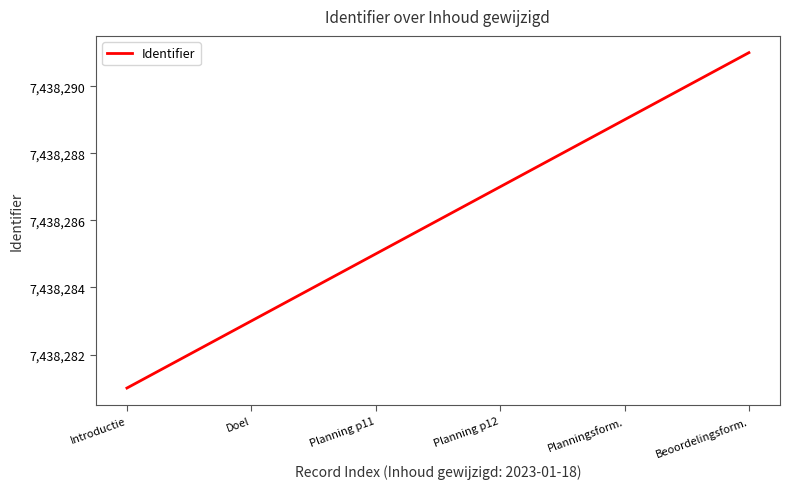

At which category does the chart reach its minimum across all series?

Introductie